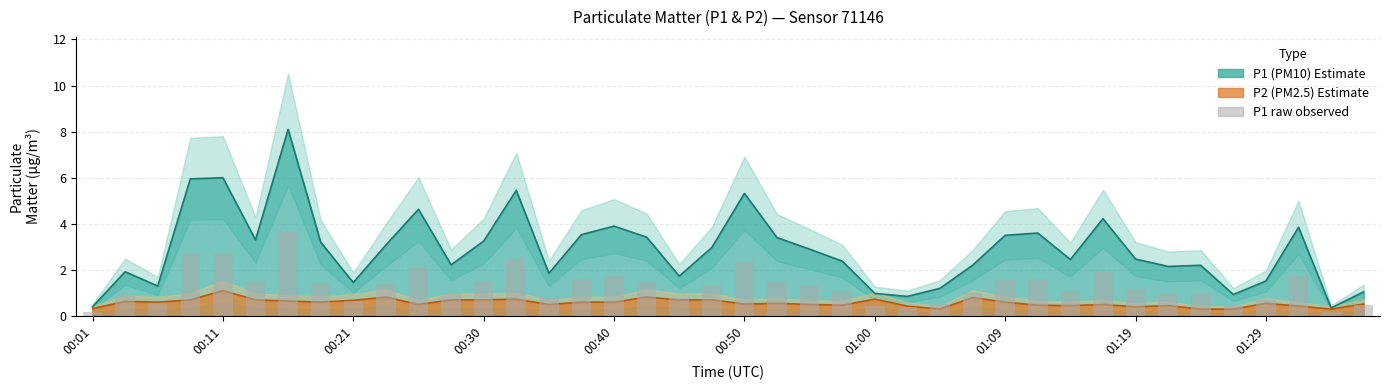

What is the approximate value at 00:30?

1.5